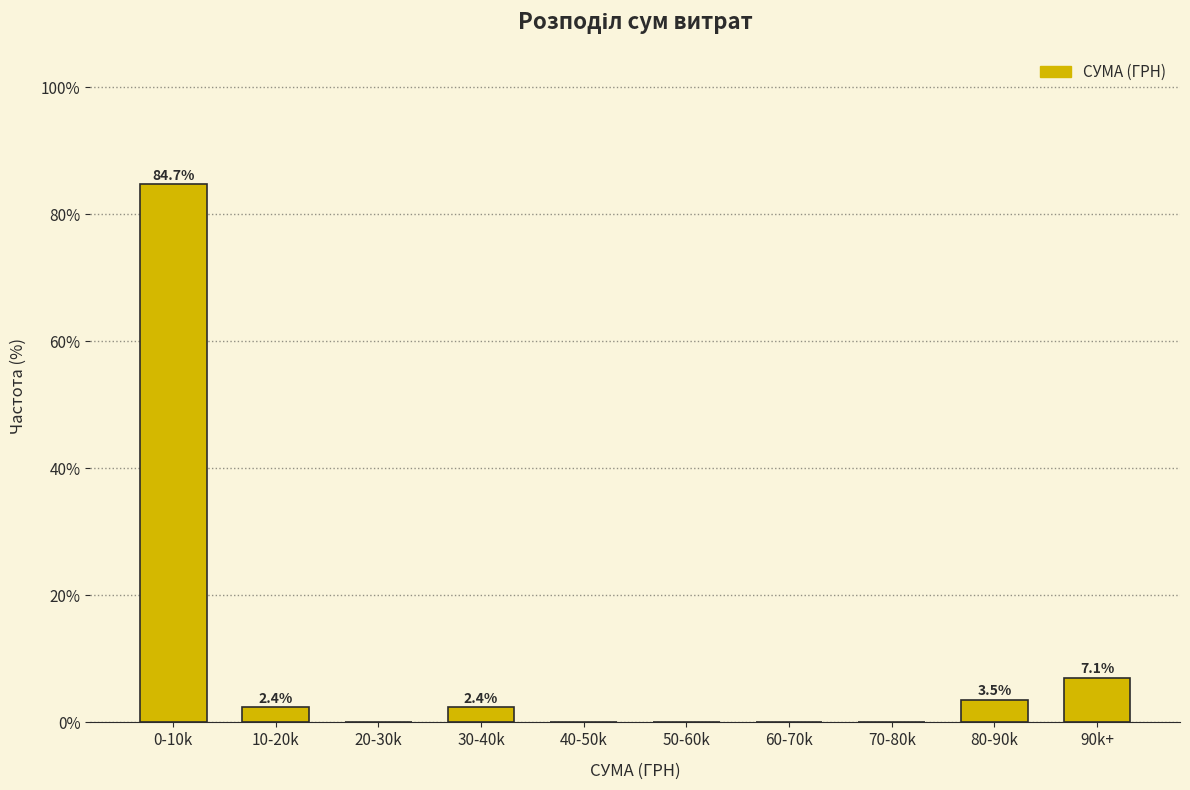

Reading left to right, transcribe all the data shown in this chart.

0-10k=84.7	10-20k=2.4	20-30k=0.0	30-40k=2.4	40-50k=0.0	50-60k=0.0	60-70k=0.0	70-80k=0.0	80-90k=3.5	90k+=7.1